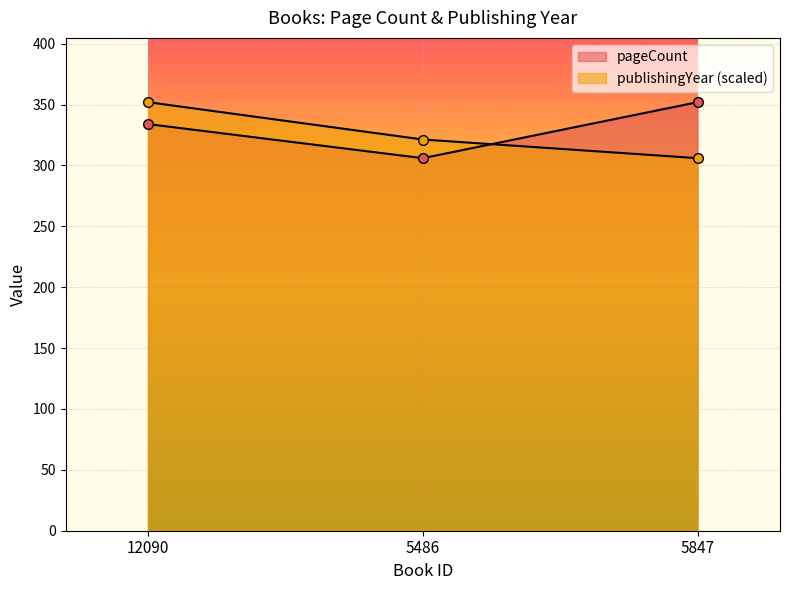

What are all the series names shown in the legend?

pageCount, publishingYear